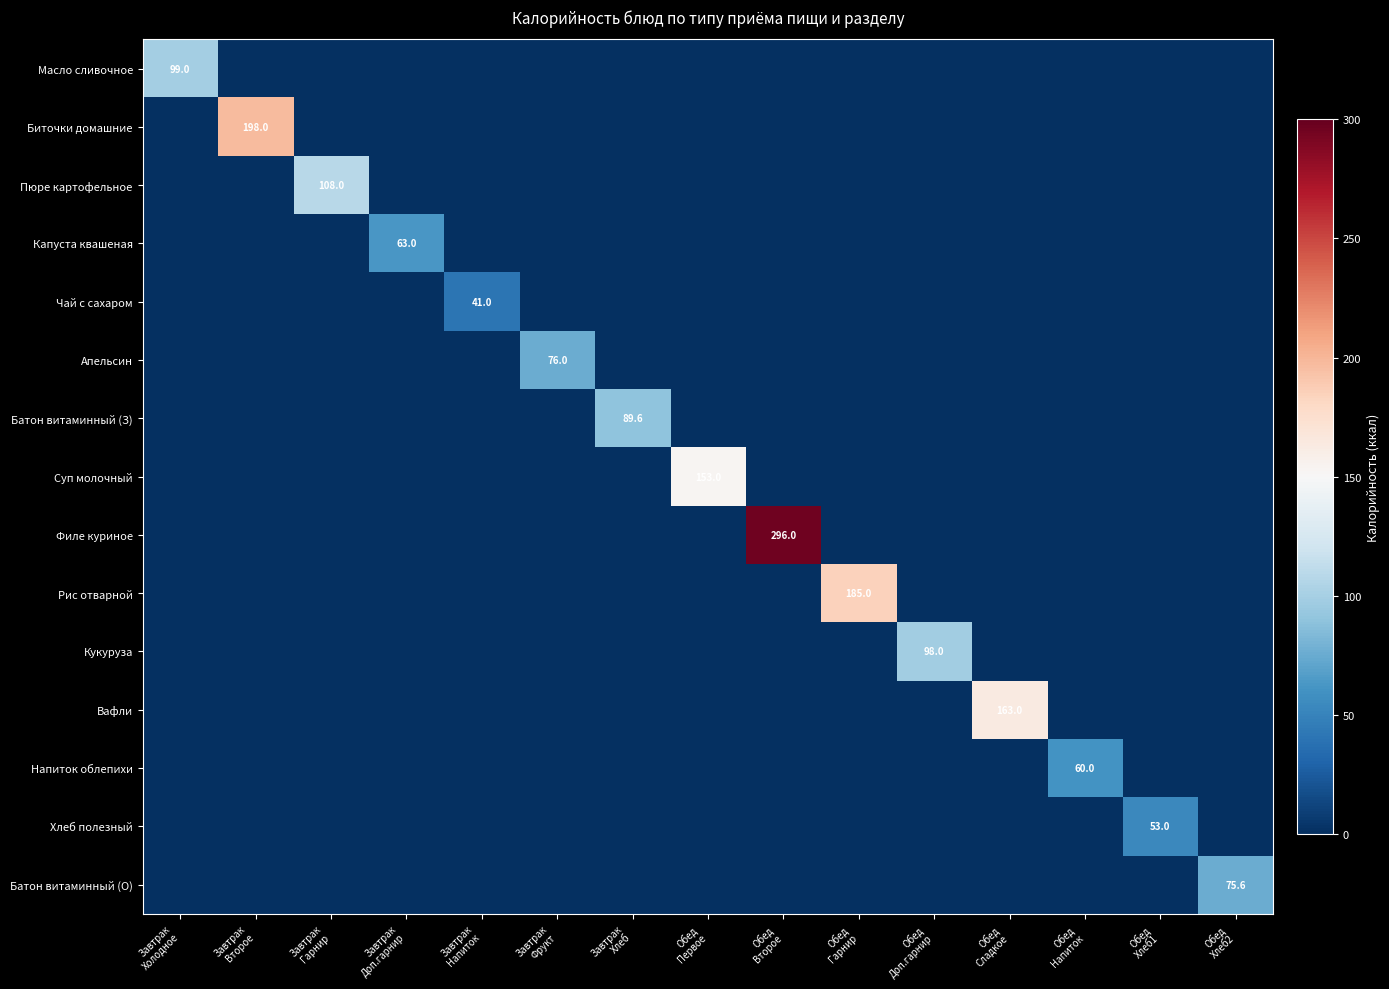

Which series has the largest total across all categories?

Филе куриное